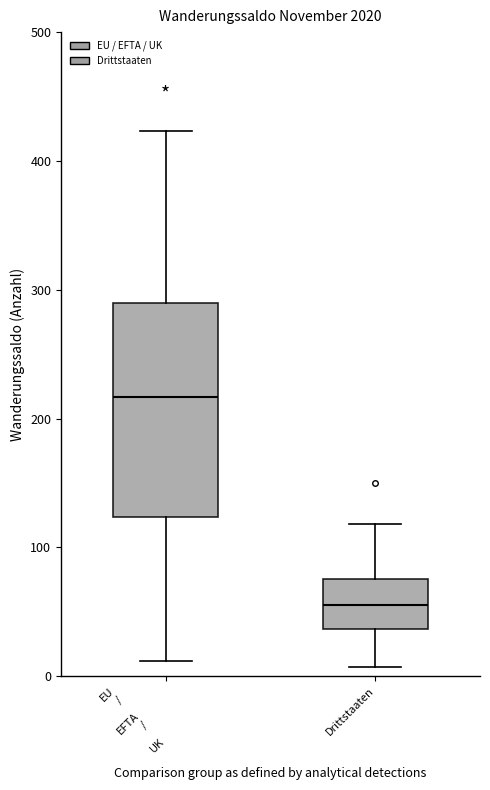

Comparing the boxes themselves (not the whiskers), which one is the tallest?

EU / EFTA / UK